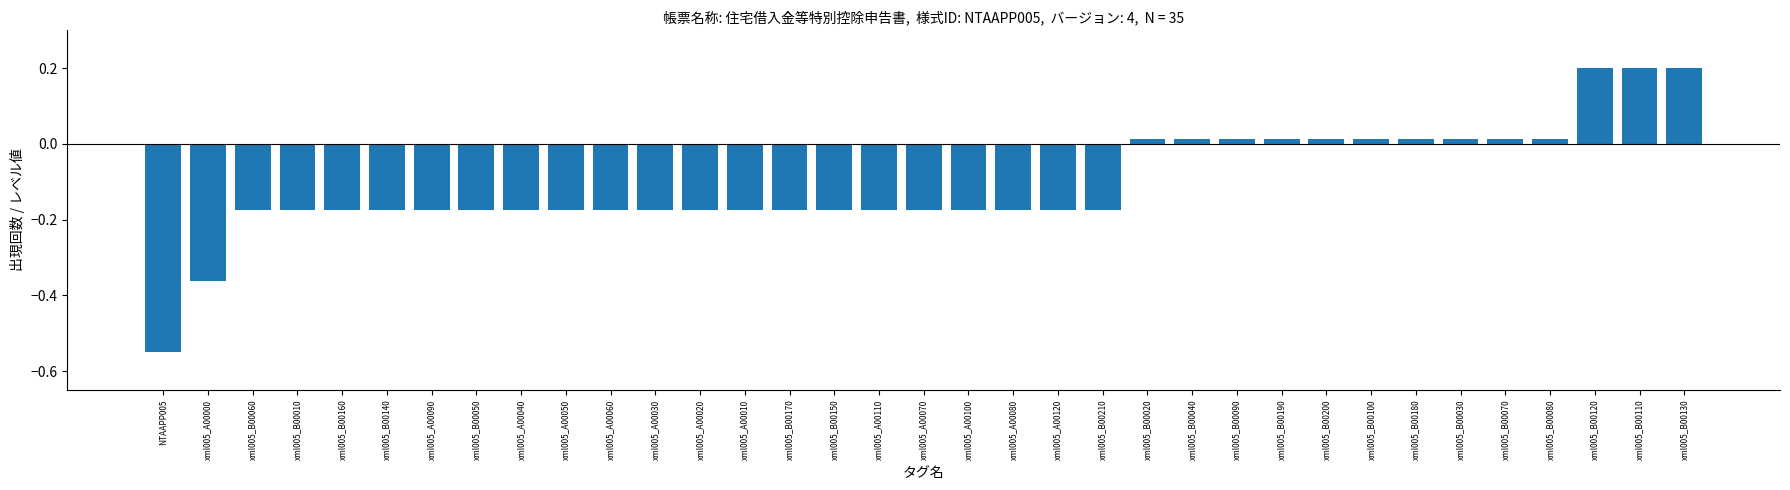

The value at xml005_B00120 is 0.1. True or false?

False